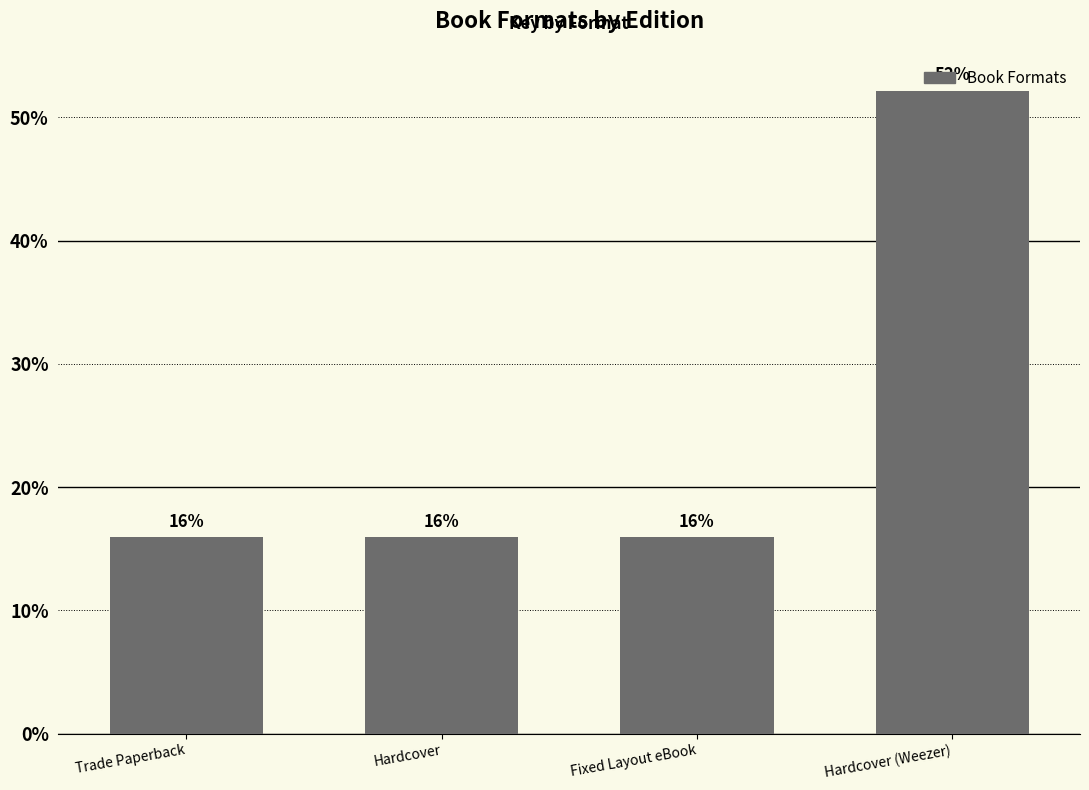

What is the value of the 1st bar from the left?

15.9